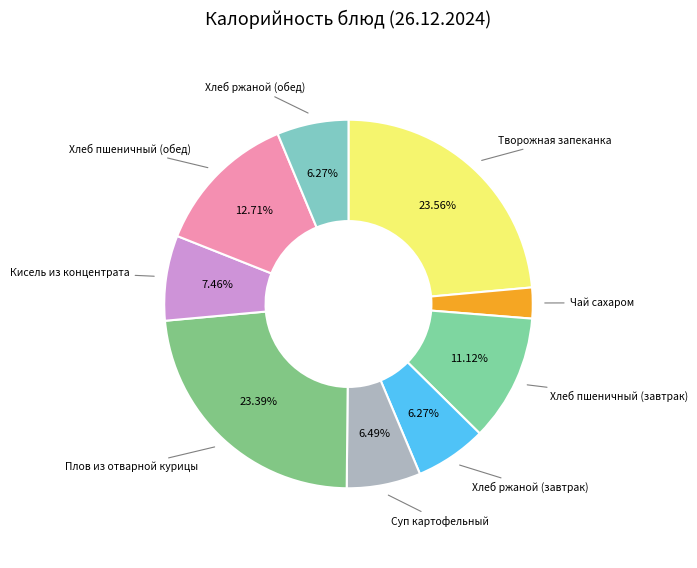

How many slices are in this pie chart?

9